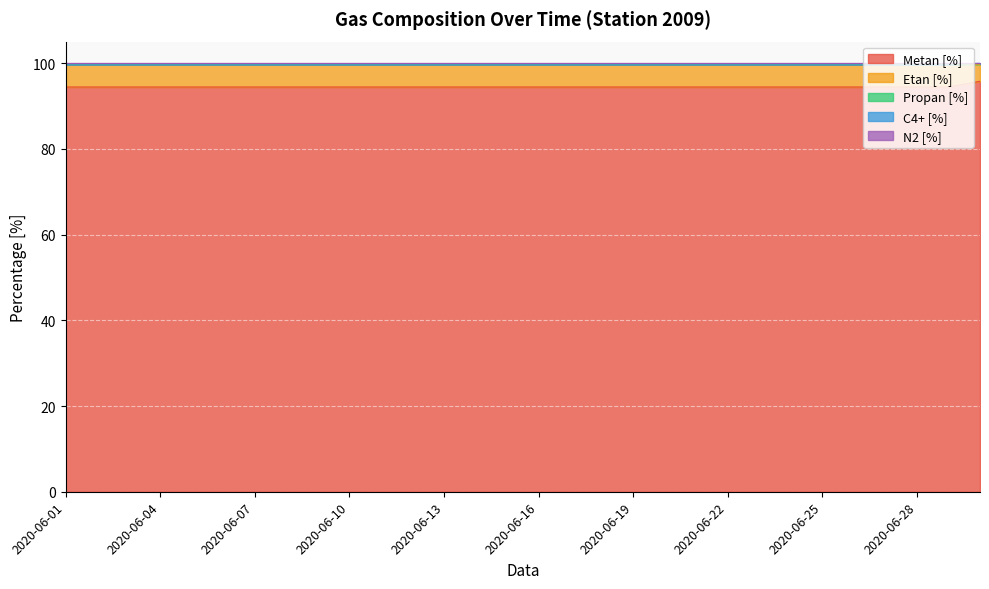

At which label does Metan [%] reach its minimum?

2020-06-01